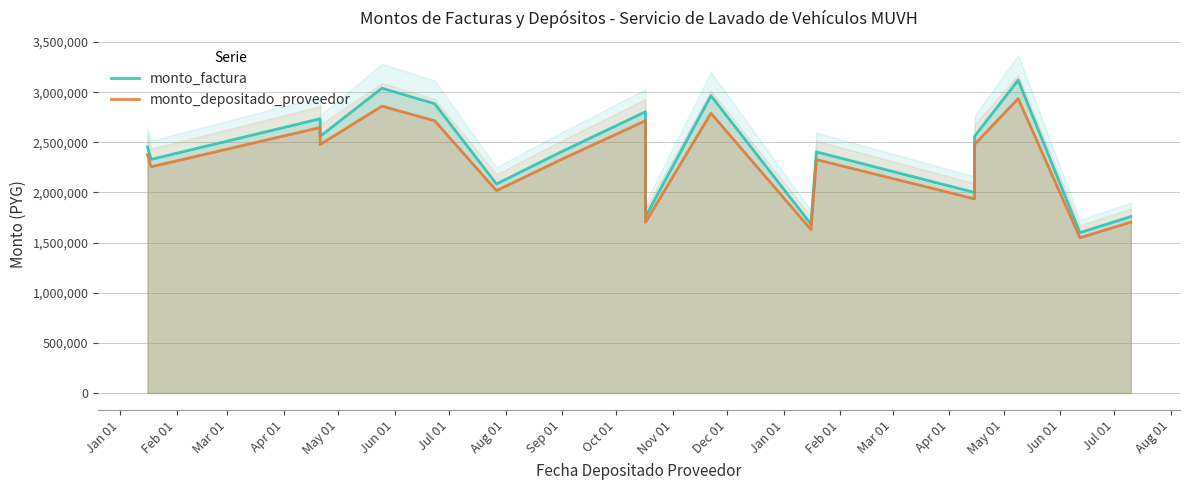

Is the value of monto_factura at Jul 01 greater than the value of monto_depositado_proveedor at Oct 01?

Yes